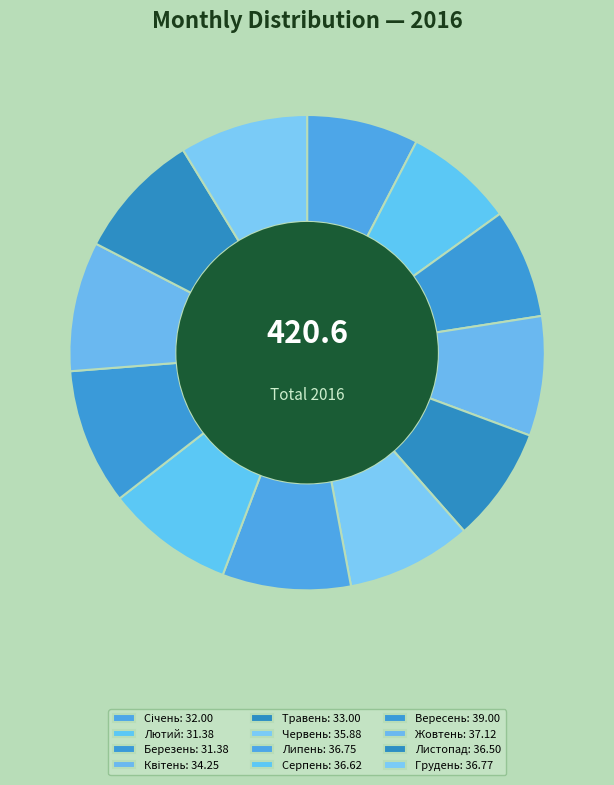

To the nearest percent, what is the difference between the Грудень and Вересень slice percentages?

1%